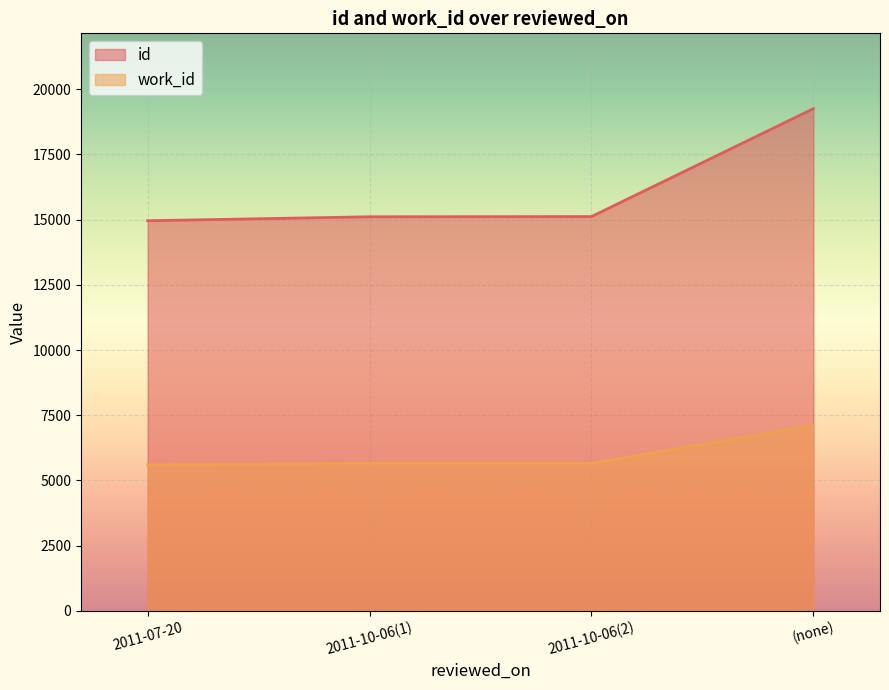

Which series has the largest total across all categories?

id